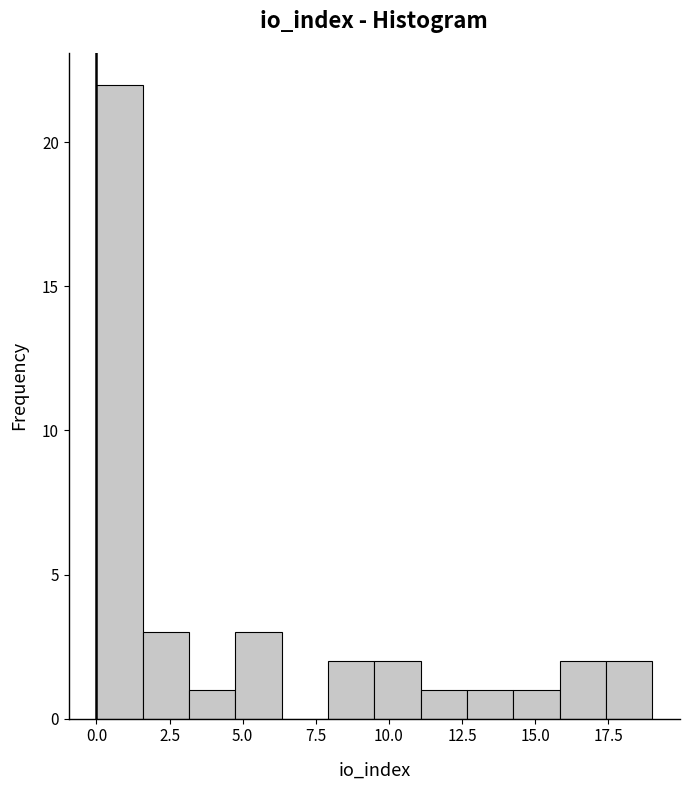

Read against the x-axis, roughly where is the centre of the tallest bar?

1.0